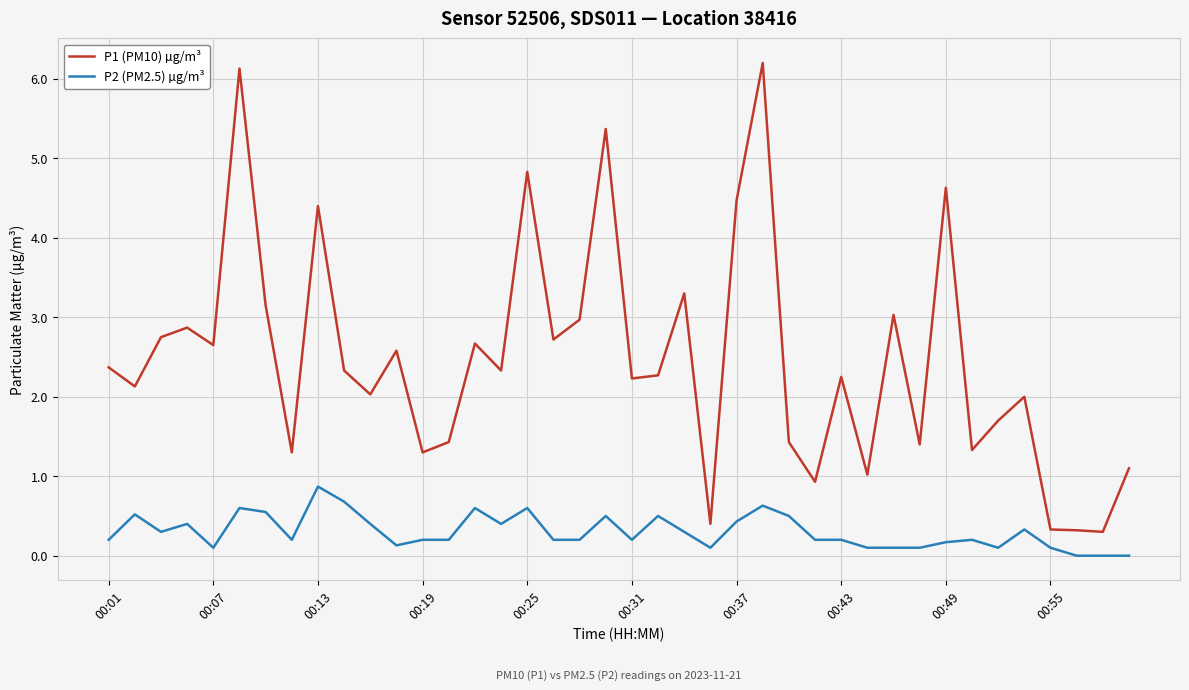

True or false: P2 (PM2.5) µg/m³ and P1 (PM10) µg/m³ cross at least once.

False